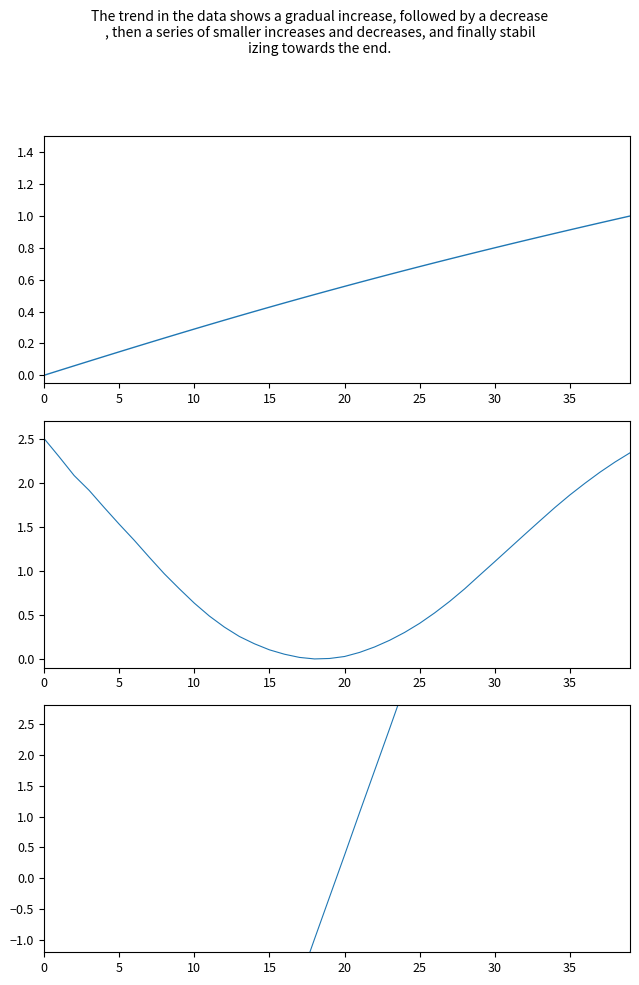

Which label corresponds to the largest value in the chart?

39